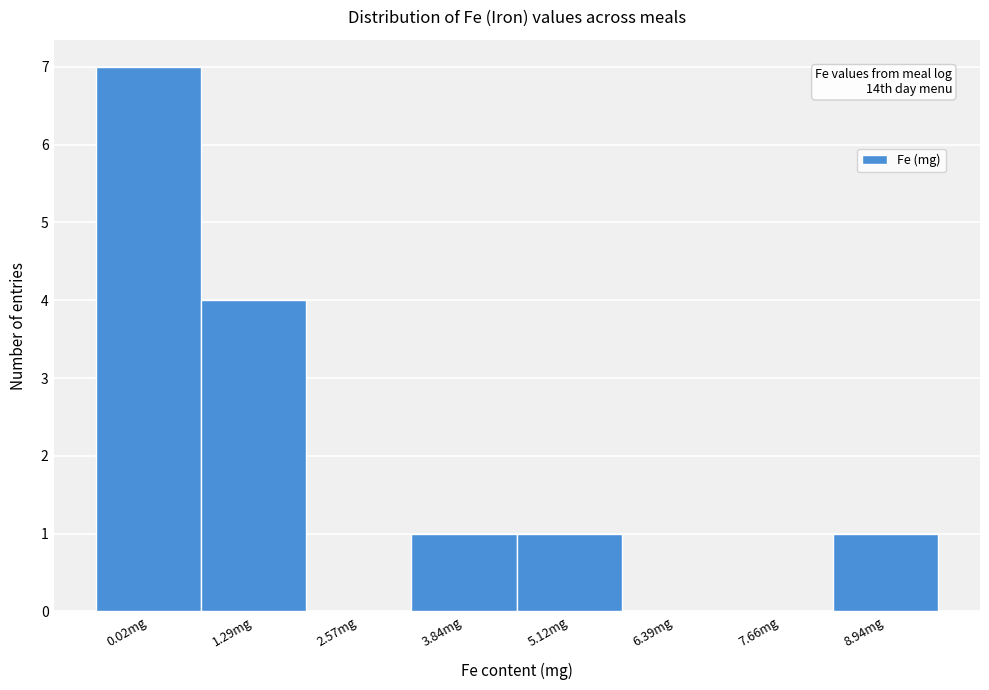

Reading left to right, extract all data points from this chart.

0.02mg=7	1.29mg=4	2.57mg=0	3.84mg=1	5.12mg=1	6.39mg=0	7.66mg=0	8.94mg=1